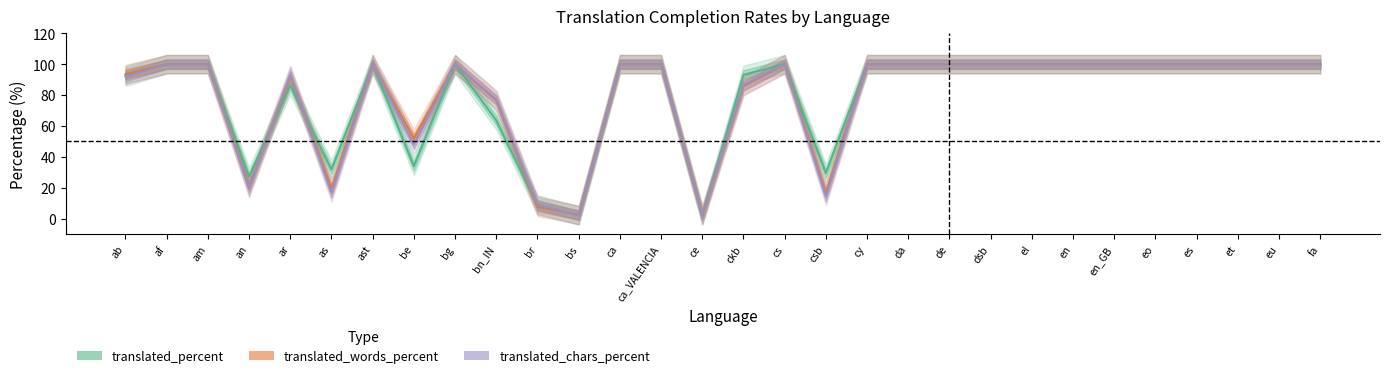

At which category is the sum across all series the highest?

af